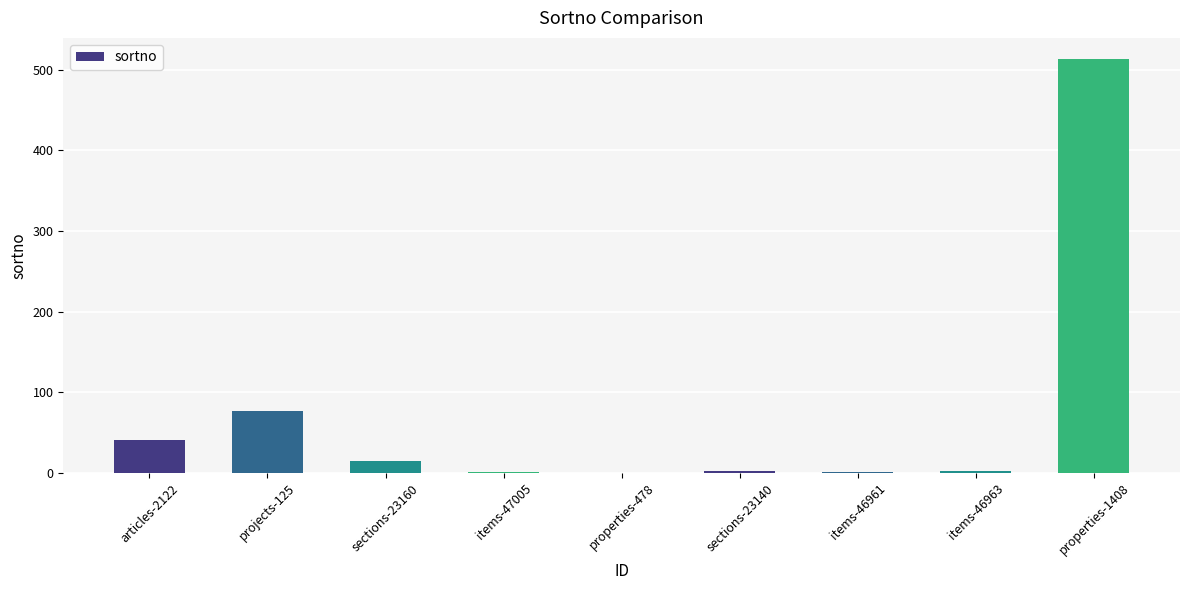

Is it true that the value at projects-125 is 77?

True